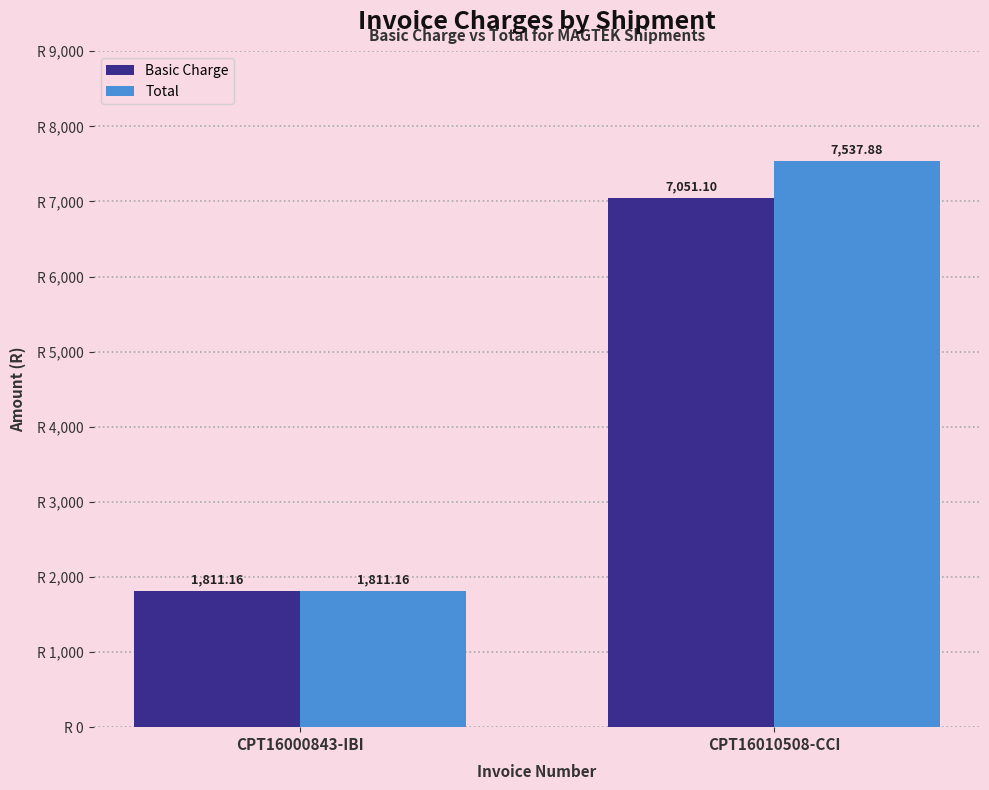

True or false: Total has a value of 2582.2 at CPT16000843-IBI.

False